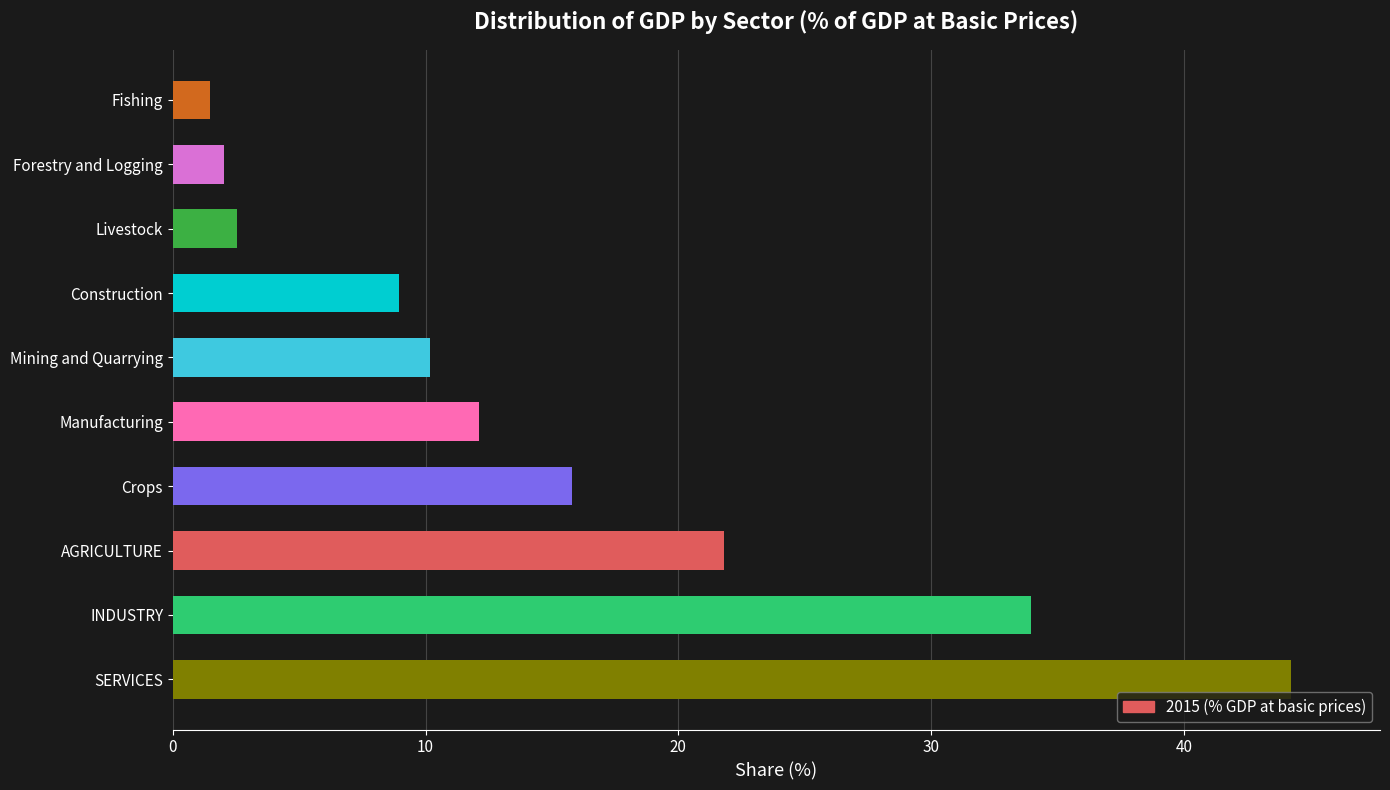

What is the maximum value shown in the chart?

44.2